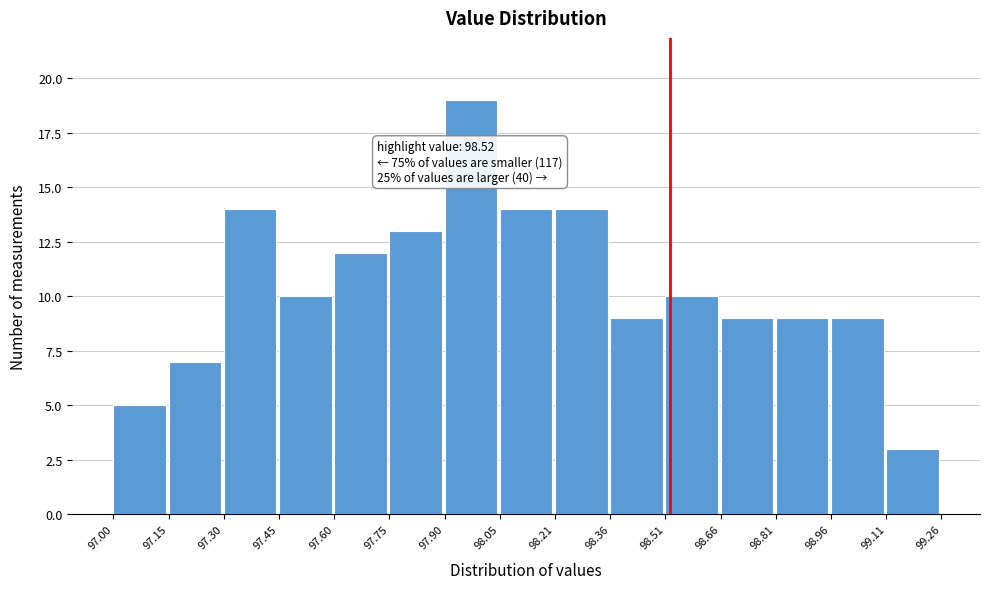

Which range on the x-axis has the tallest bar?

97.90 to 98.05